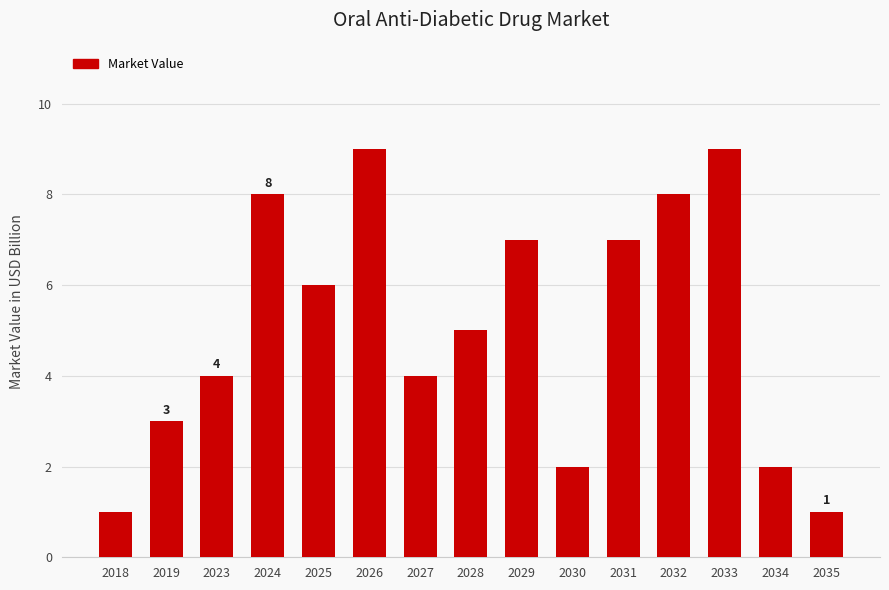

How many bars are there in total?

15